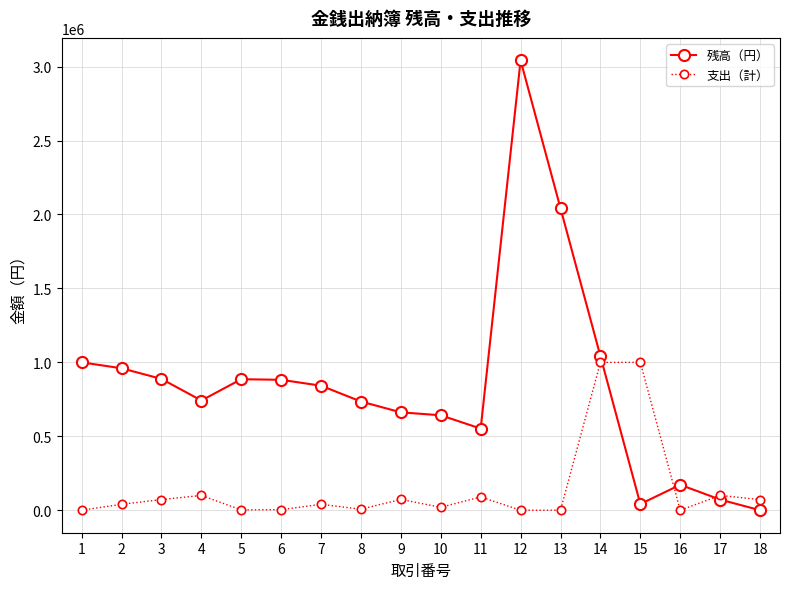

Is the value of 残高（円） at 9 greater than the value of 支出（計） at 6?

Yes